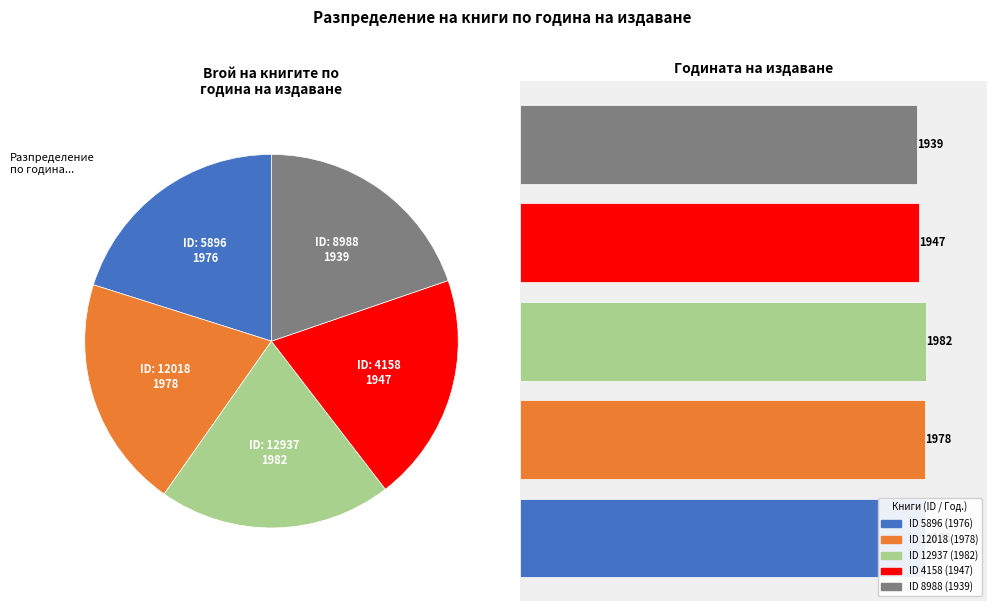

Is it true that 12937 is 26% of the pie?

False